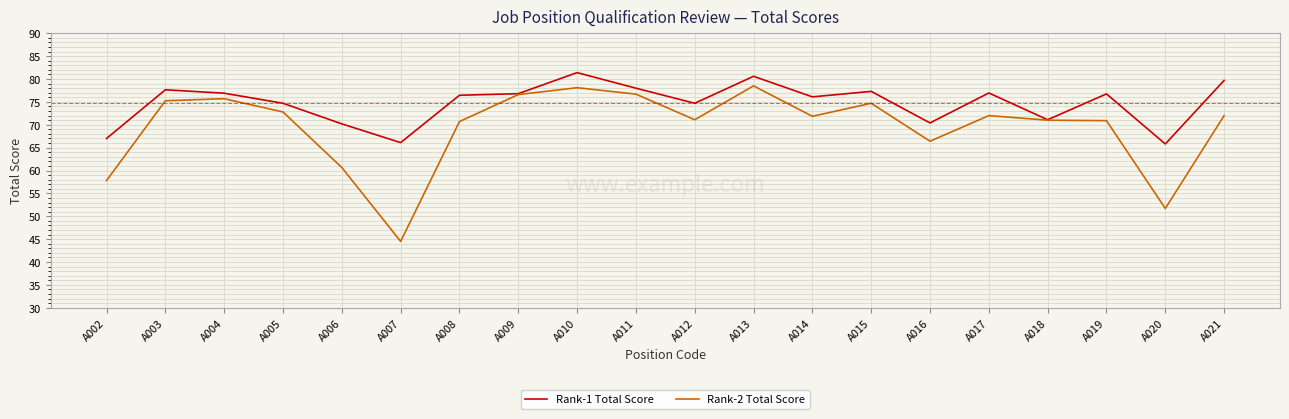

Which series changed the most between A010 and A014?

Rank-2 Total Score